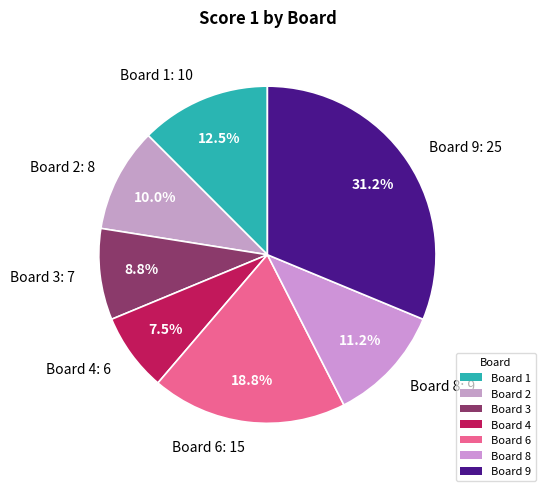

To the nearest percent, what is the average slice percentage?

14%